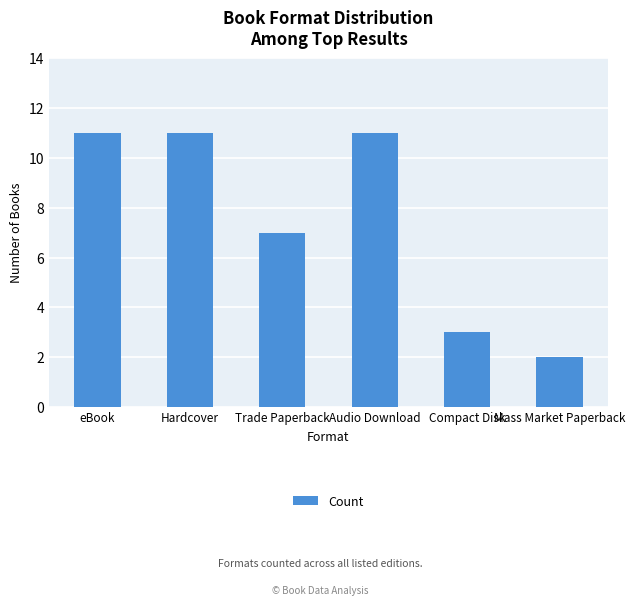

What is the label of the 5th bar from the right?

Hardcover